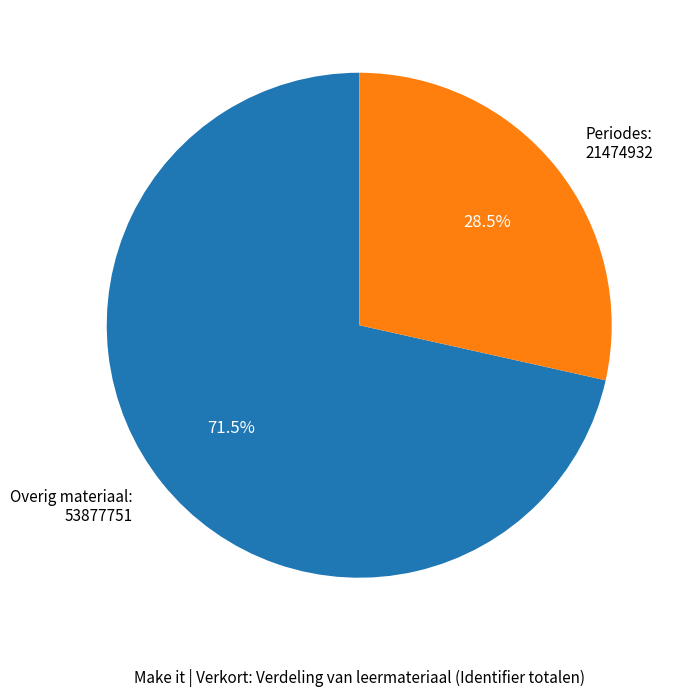

How many segments does this pie chart have?

2